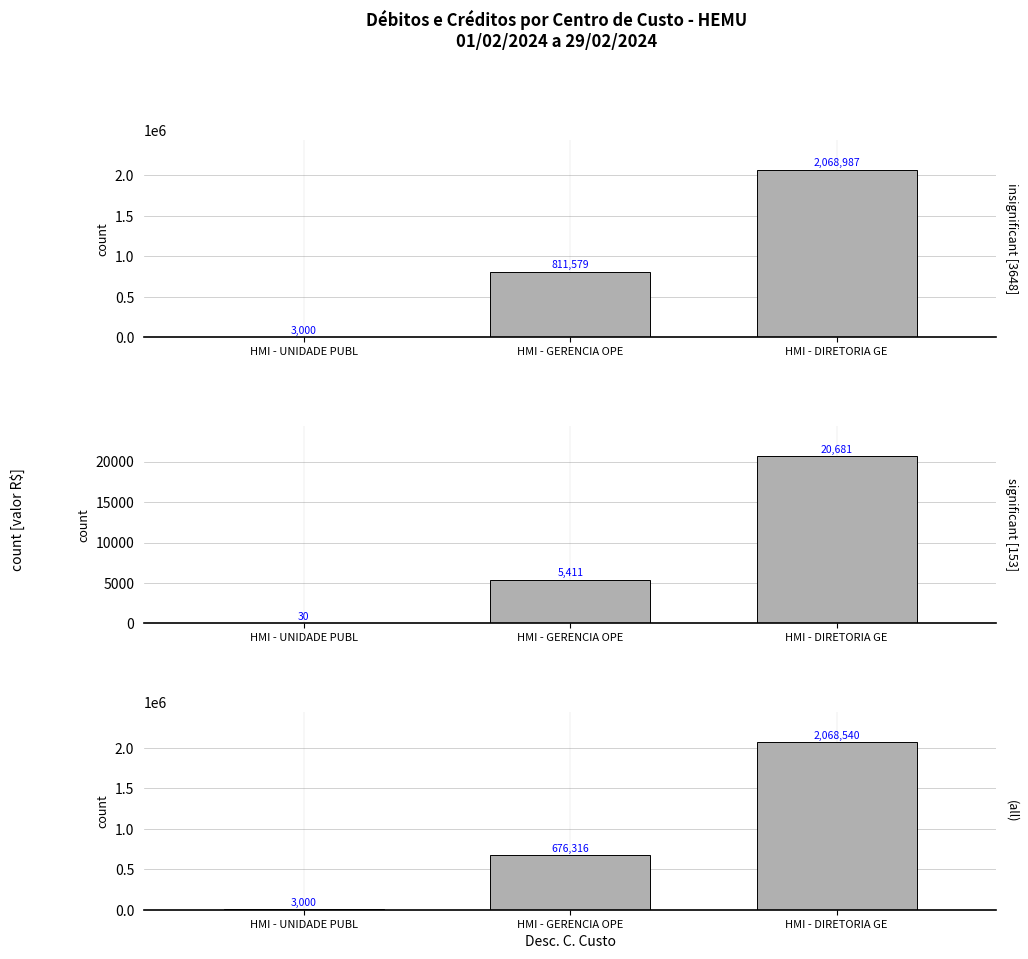

Rank the series by their maximum value, from lowest to highest.

significant [153], (all), insignificant [3648]